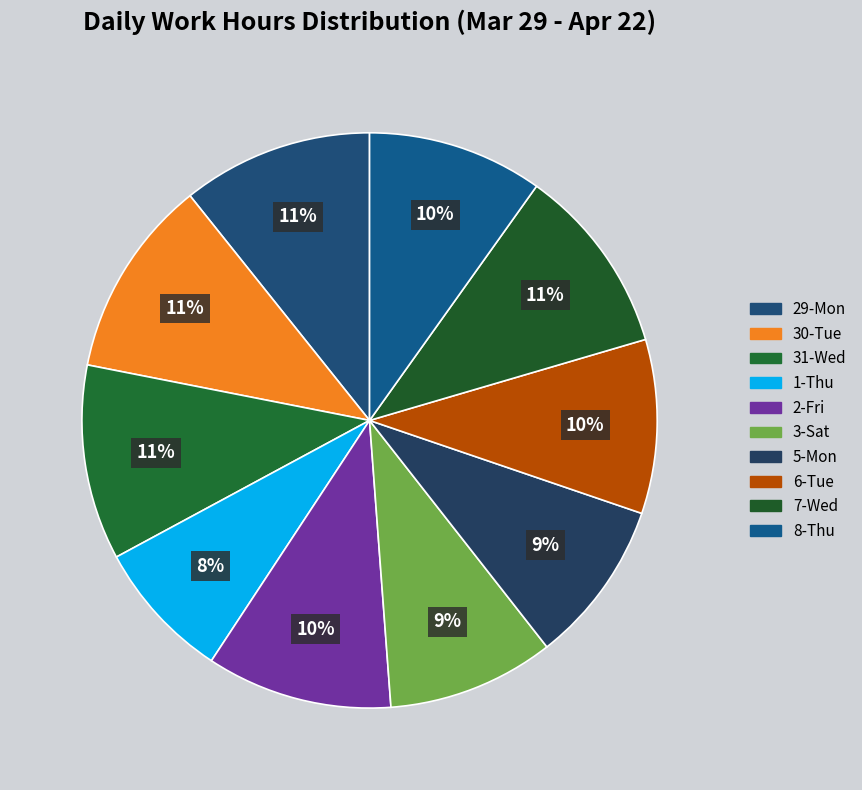

Count the number of slices in the pie.

10